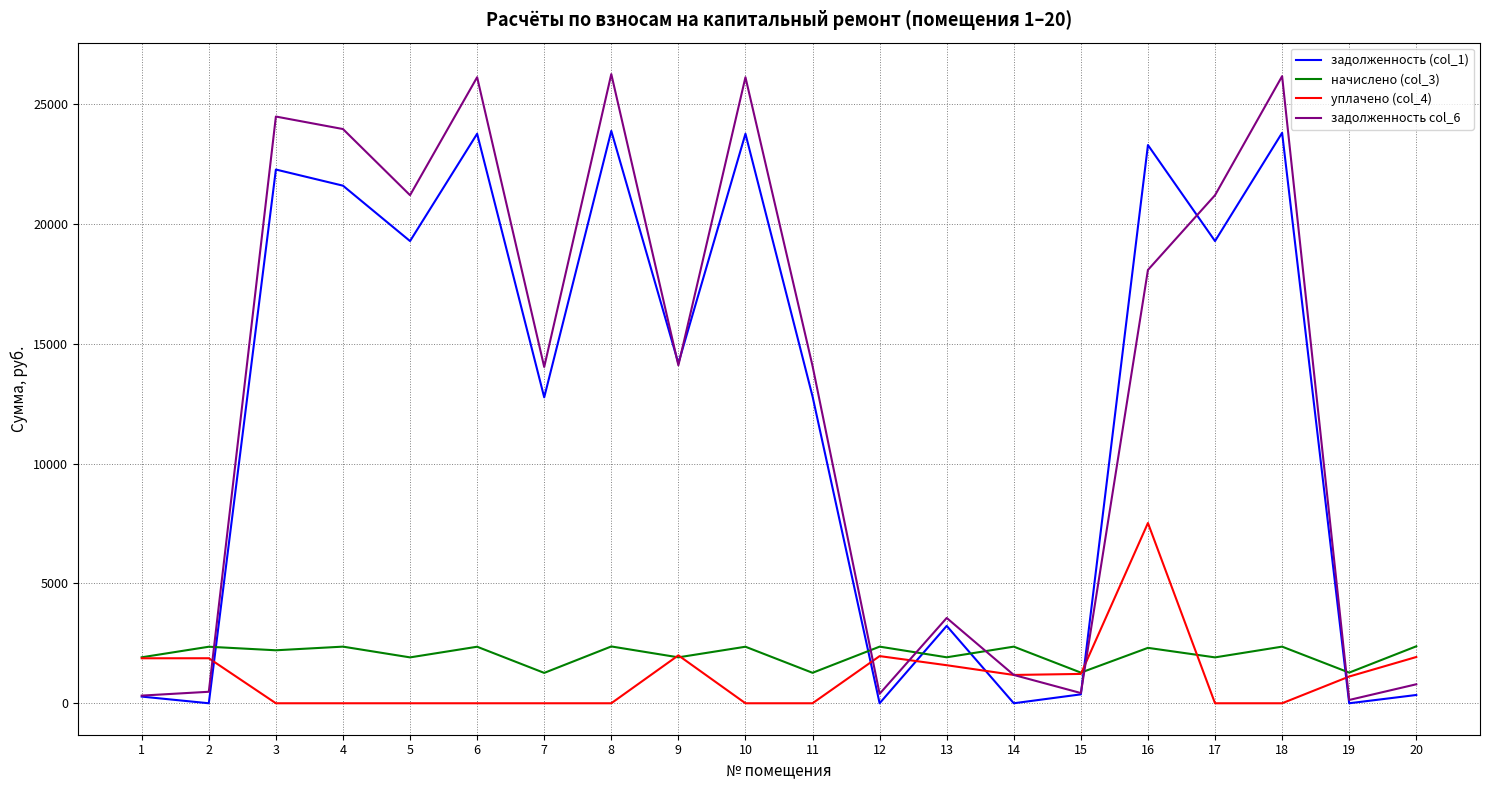

At 8, list the series in order from smallest to largest.

уплачено (col_4), начислено (col_3), задолженность (col_1), задолженность col_6